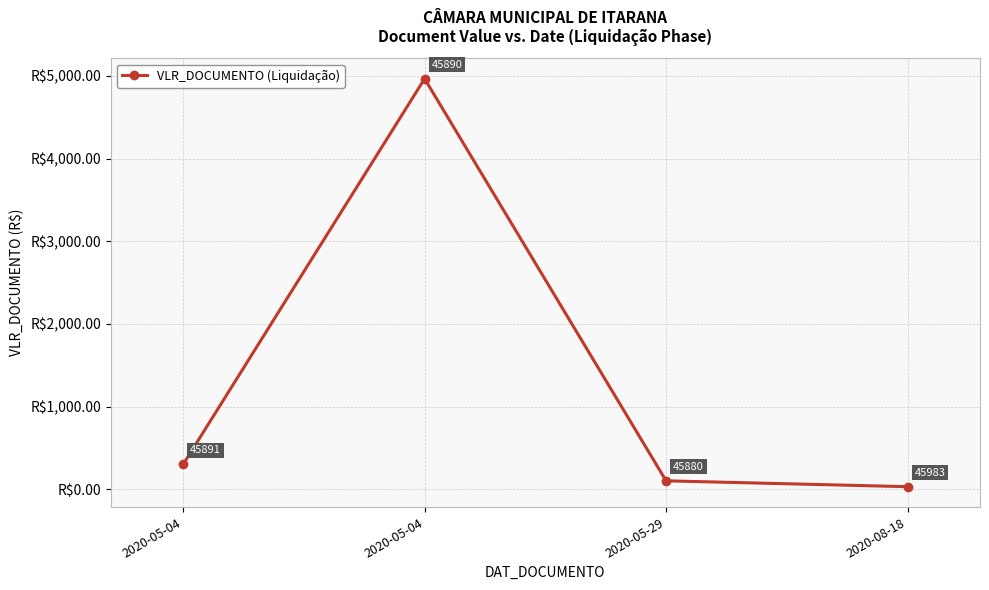

Where does the data first go above 300?

2020-05-04